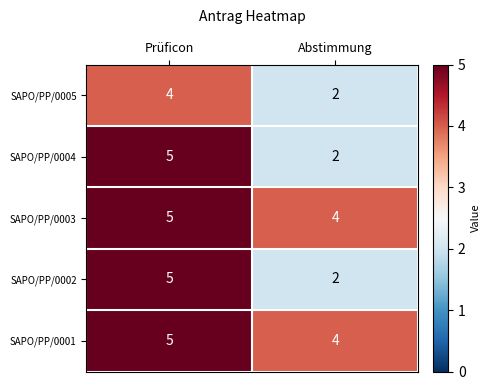

True or false: SAPO/PP/0004 has a value of 5 at Prüficon.

True